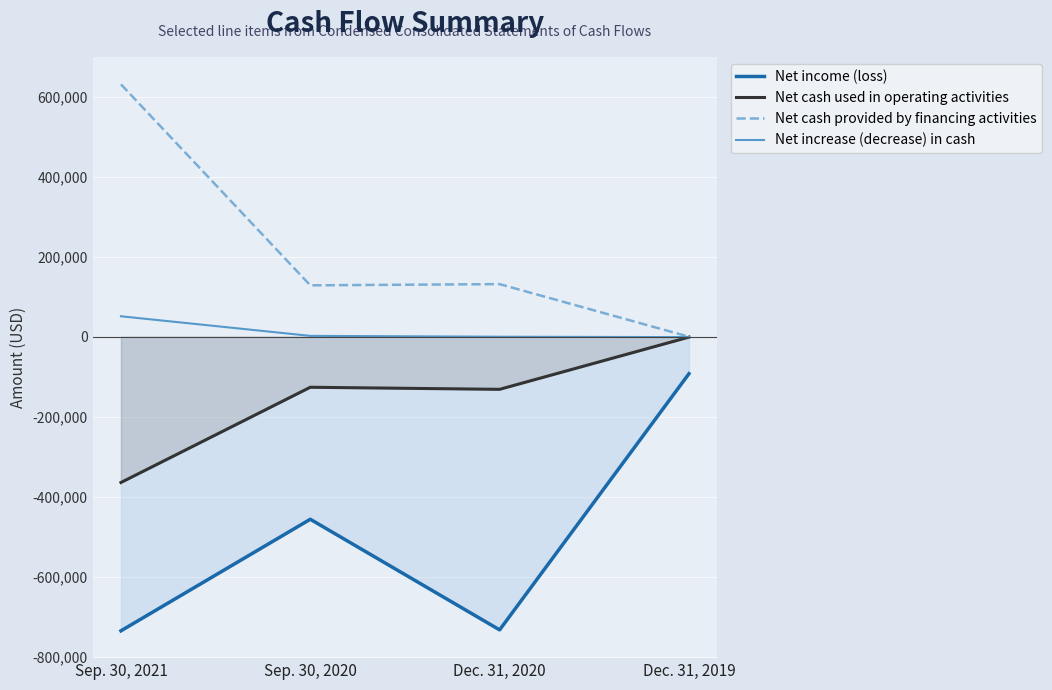

Which category has the lowest value across all series?

Sep. 30, 2021